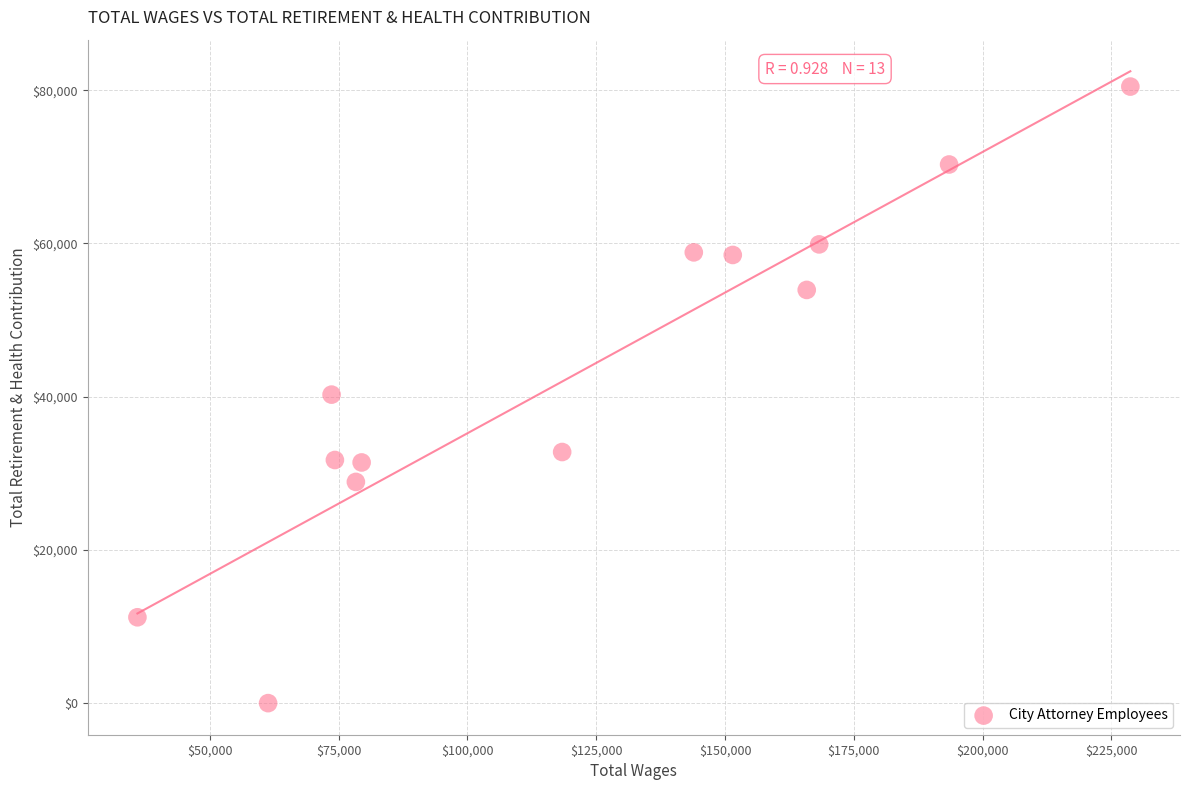

What is the range of Y values (max minus min)?

80472